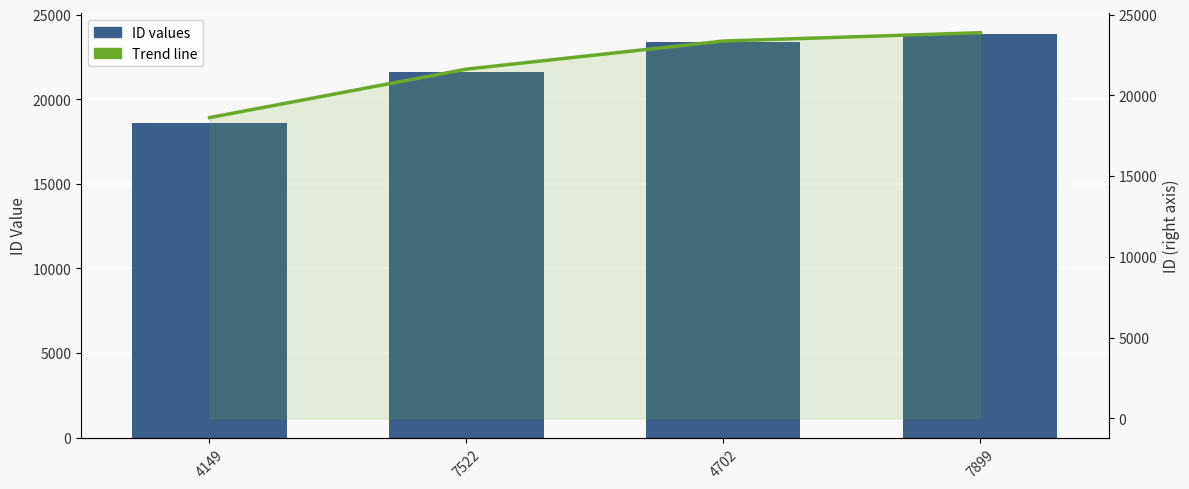

Reading left to right, extract all data points from this chart.

ID values: 4149=18622	7522=21623	4702=23364	7899=23879
Trend line: 4149=18622	7522=21623	4702=23364	7899=23879